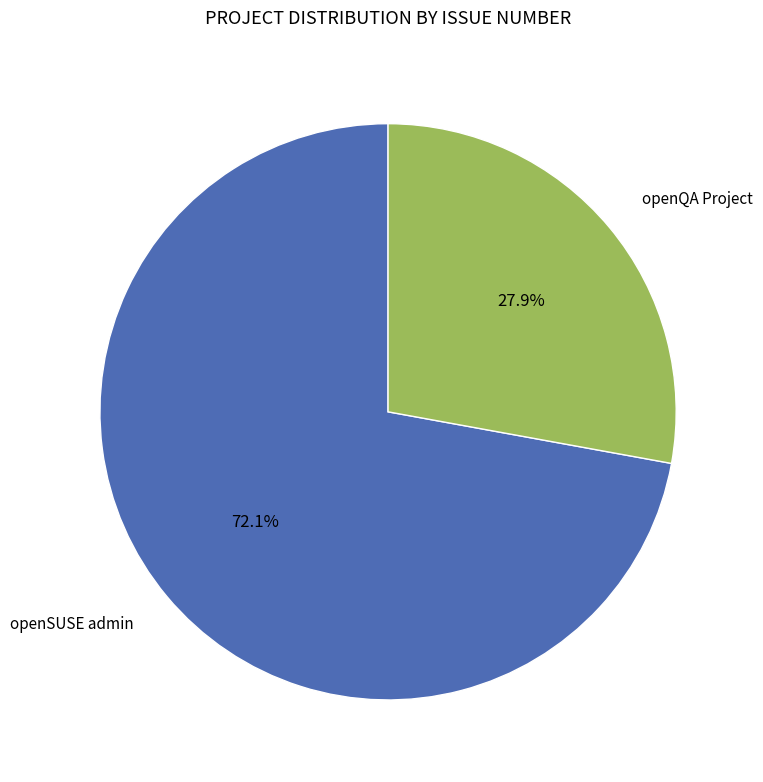

Is there a majority slice in this chart?

Yes